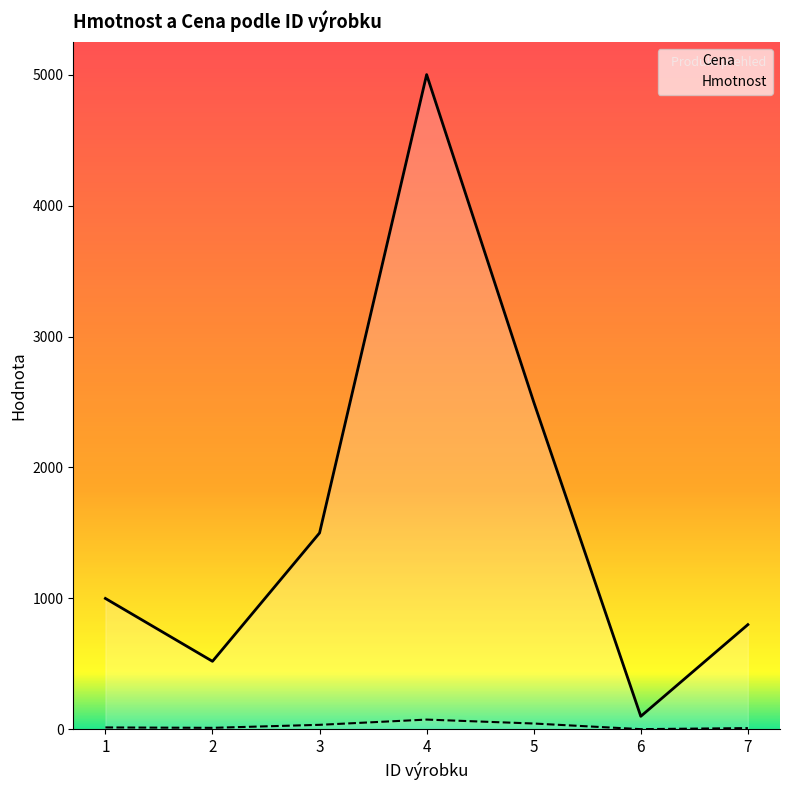

Reading left to right, transcribe all the data shown in this chart.

Hmotnost: 15	12	35	75	45	2	10
Cena: 1000	520	1500	5000	2500	100	800